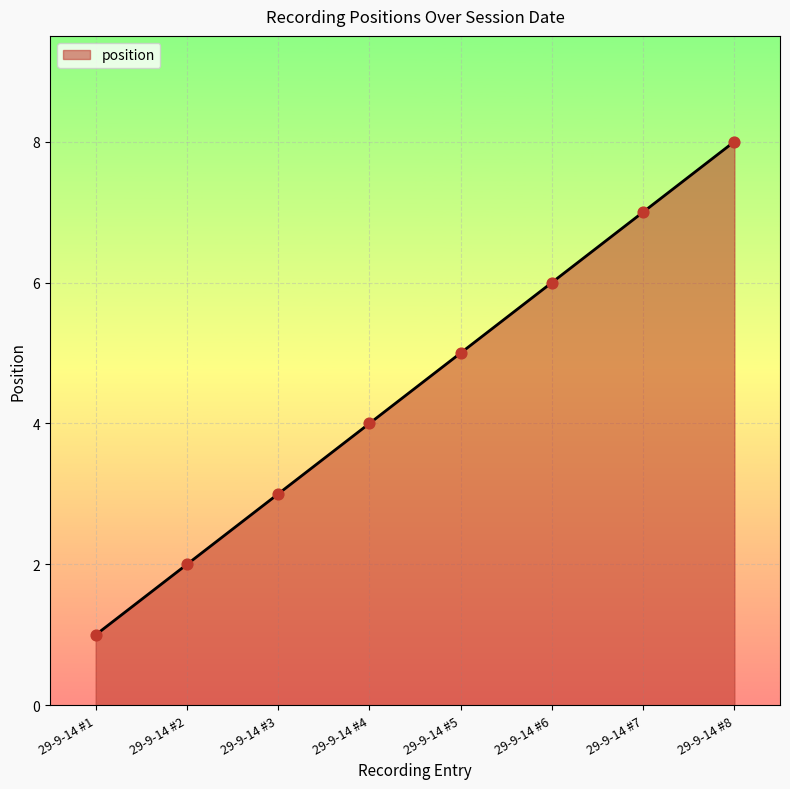

Between 29-9-14 #5 and 29-9-14 #7, which is larger?

29-9-14 #7